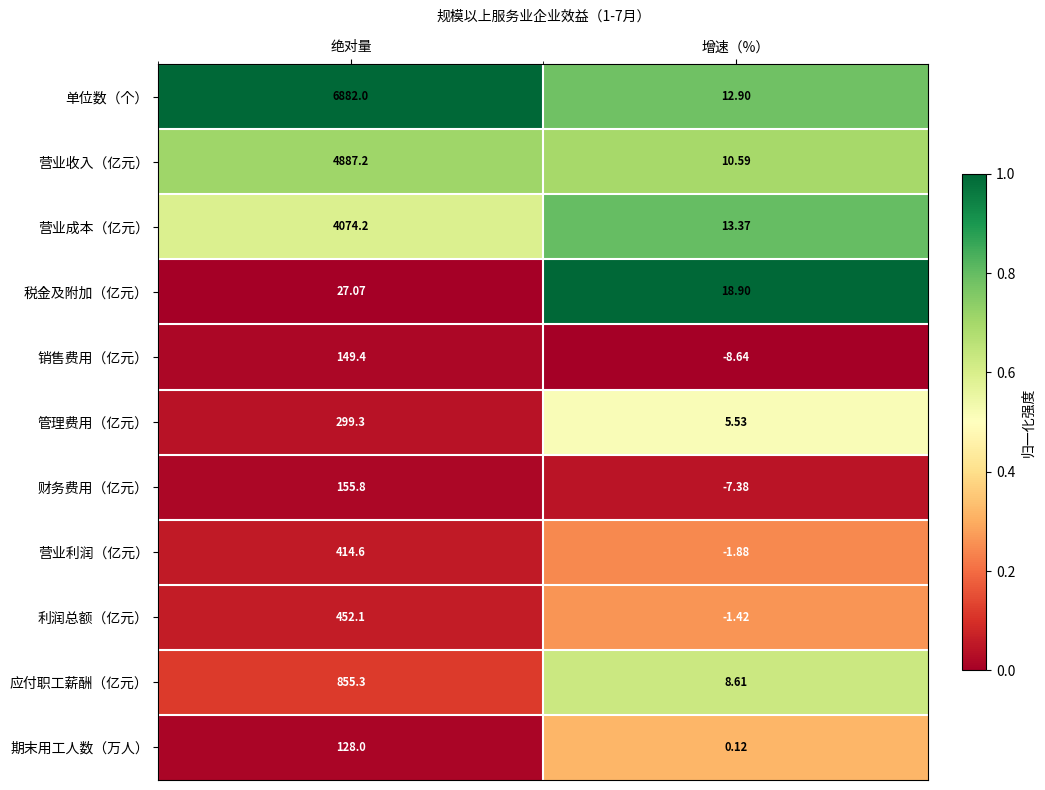

Which series changed the most between 绝对量 and 增速（%）?

单位数（个）